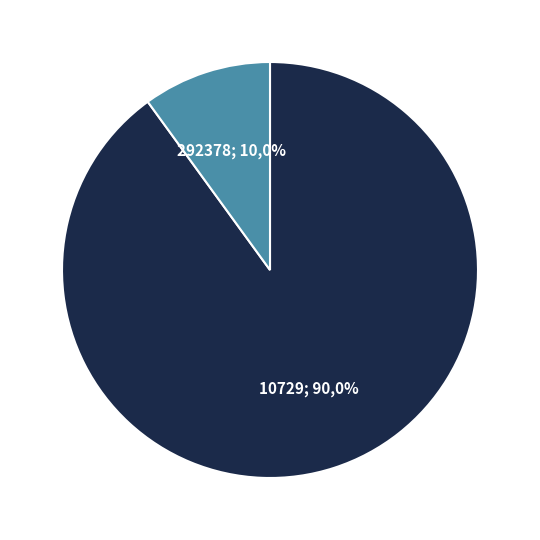

To the nearest percent, what portion does 10729 represent?

90%